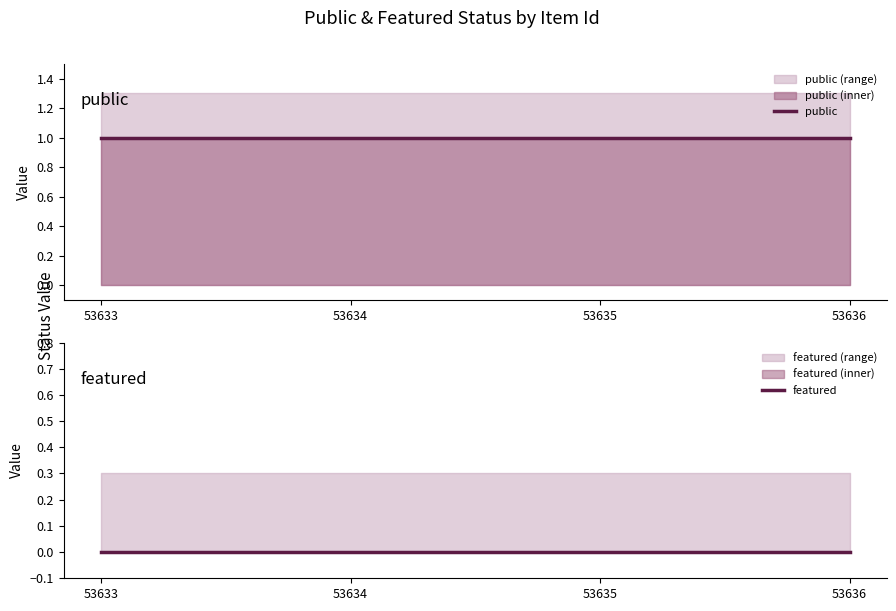

True or false: featured has more than 0 interior local peaks.

False